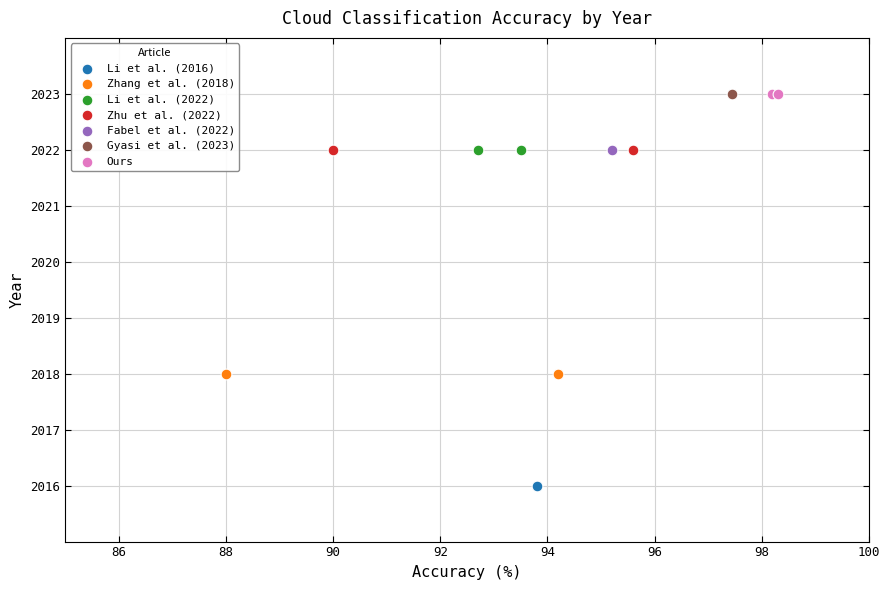

What are all the series names shown in the legend?

Li et al. (2016), Zhang et al. (2018), Li et al. (2022), Zhu et al. (2022), Fabel et al. (2022), Gyasi et al. (2023), Ours